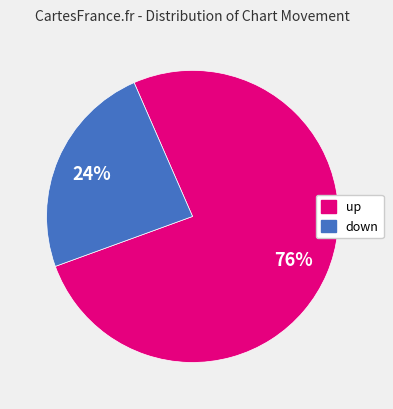

True or false: down accounts for 24% of the total.

True